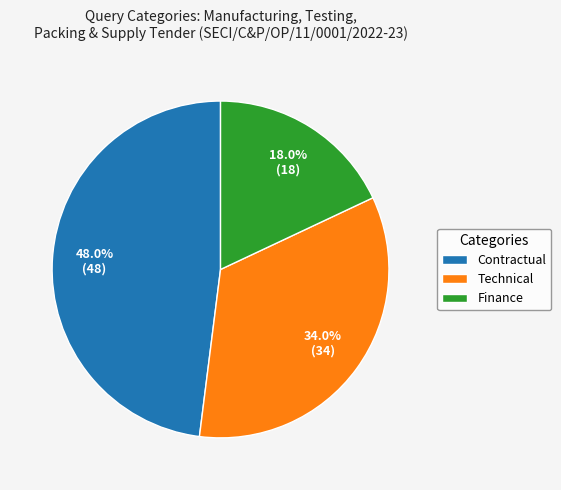

Is it true that Contractual is 48% of the pie?

True